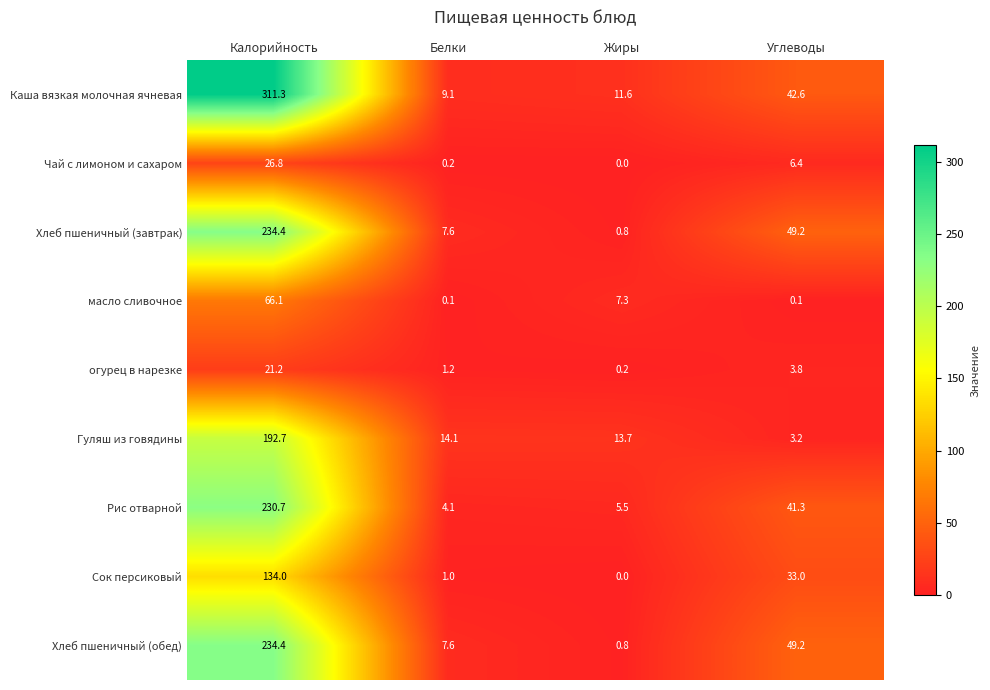

At which label does Хлеб пшеничный (обед) reach its peak?

Калорийность